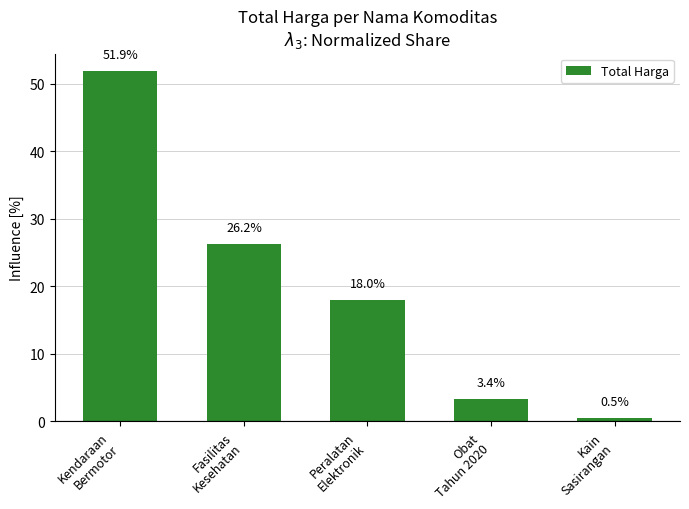

What is the difference between the second highest and second lowest values?

22.9